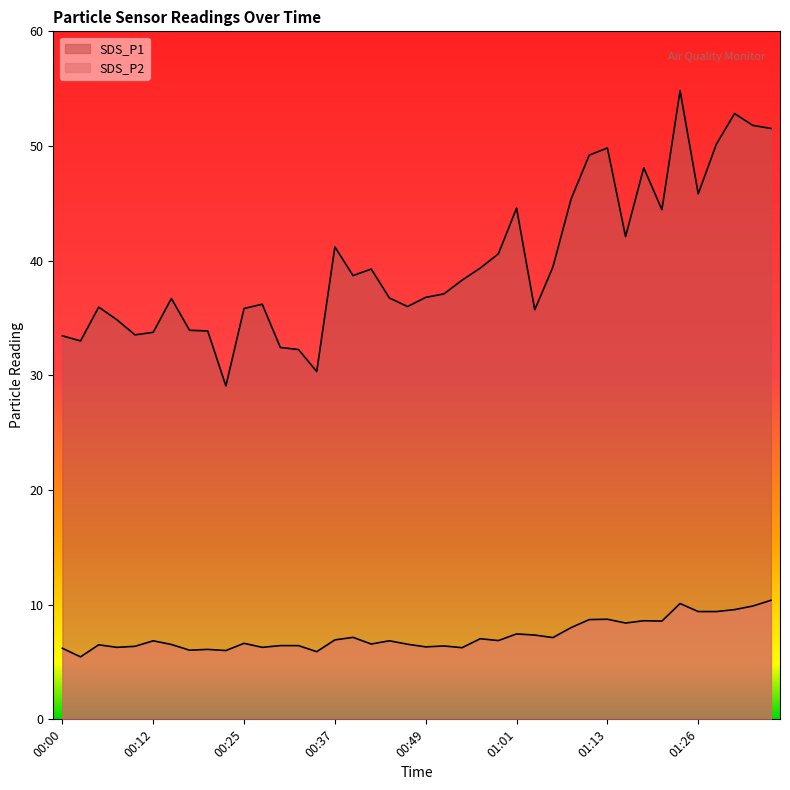

The value of SDS_P1 at 01:18 is 85.1. True or false?

False